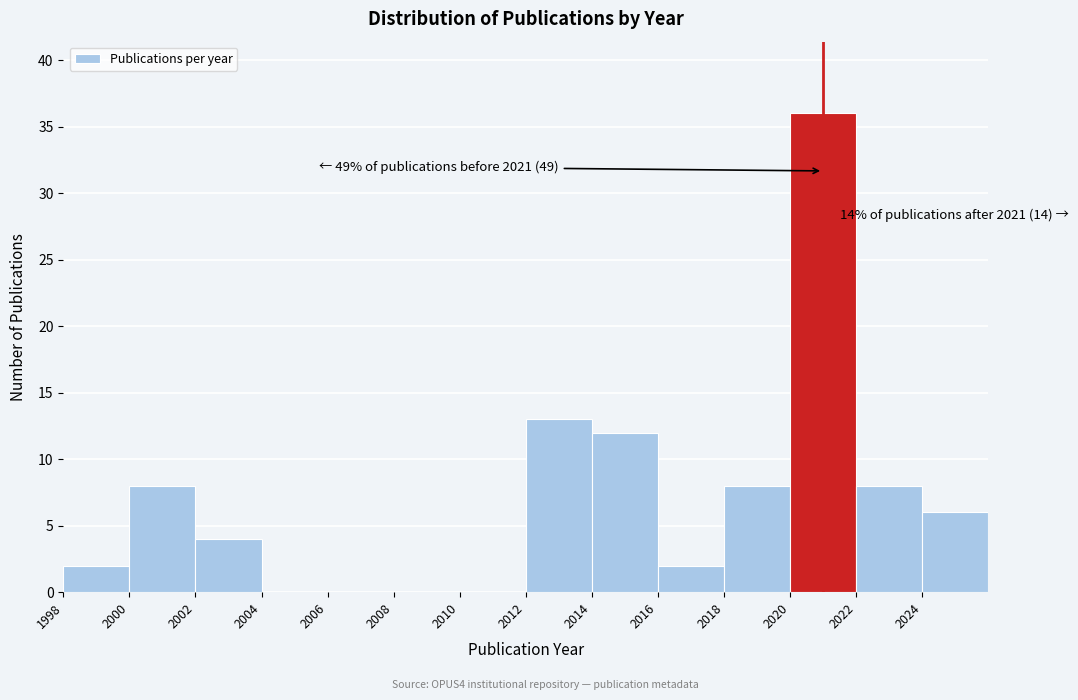

Which range on the x-axis has the tallest bar?

2020 to 2022